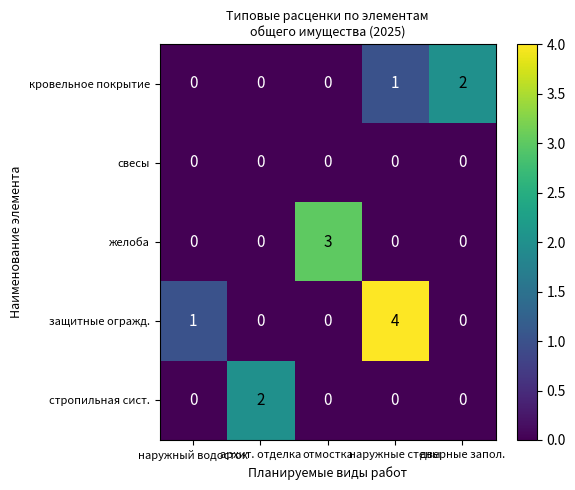

Which series has the largest range (max minus min)?

защитные огражд.